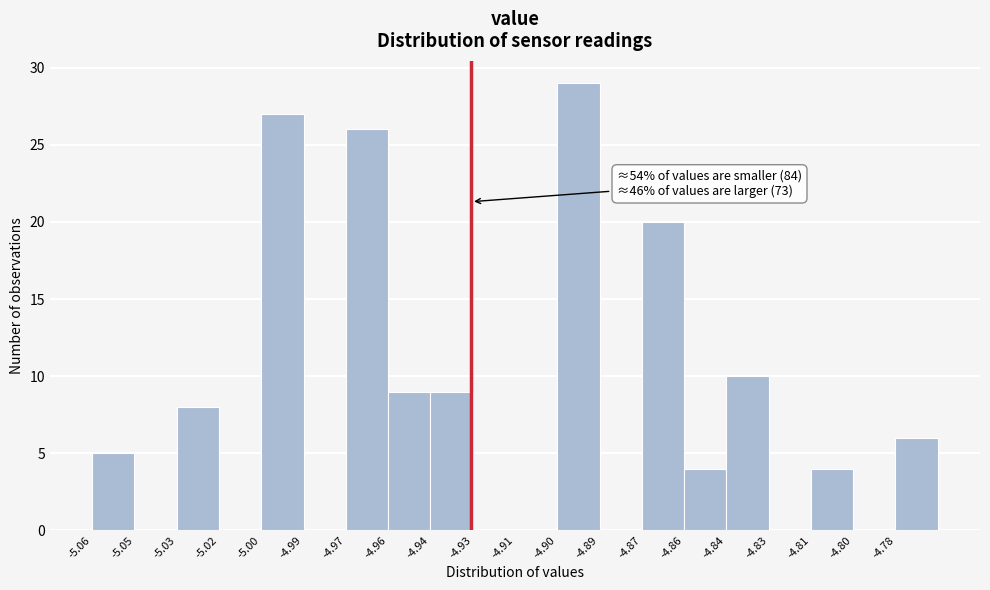

Reading right to left, list all the values displayed in this chart.

-4.78=6	-4.80=0	-4.81=4	-4.83=0	-4.84=10	-4.86=4	-4.87=20	-4.89=0	-4.90=29	-4.91=0	-4.93=0	-4.94=9	-4.96=9	-4.97=26	-4.99=0	-5.00=27	-5.02=0	-5.03=8	-5.05=0	-5.06=5